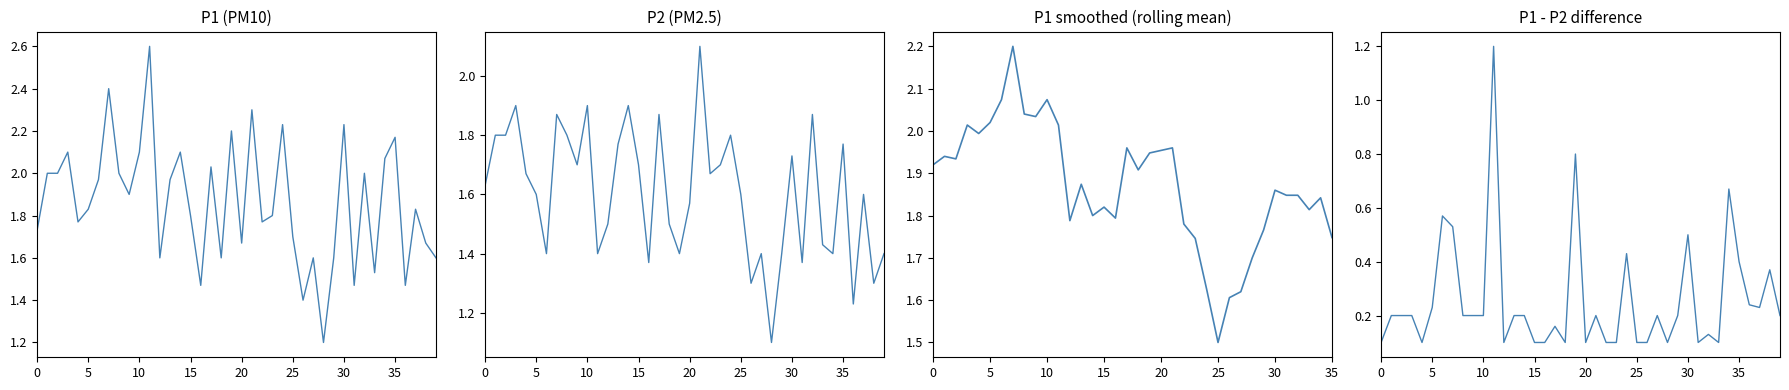

What is the smallest value displayed?

1.1